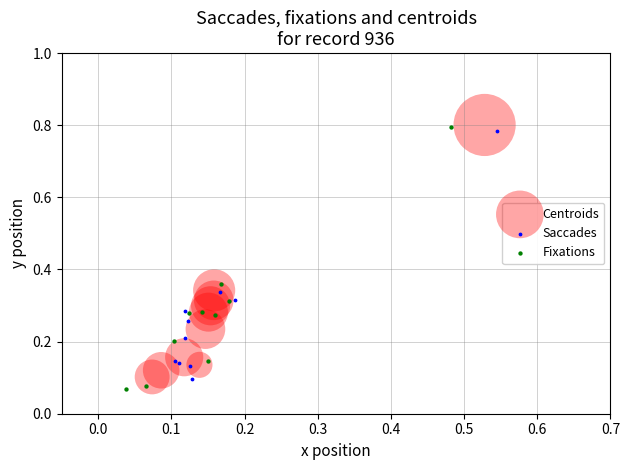

Which series has the widest spread of Y values?

Fixations